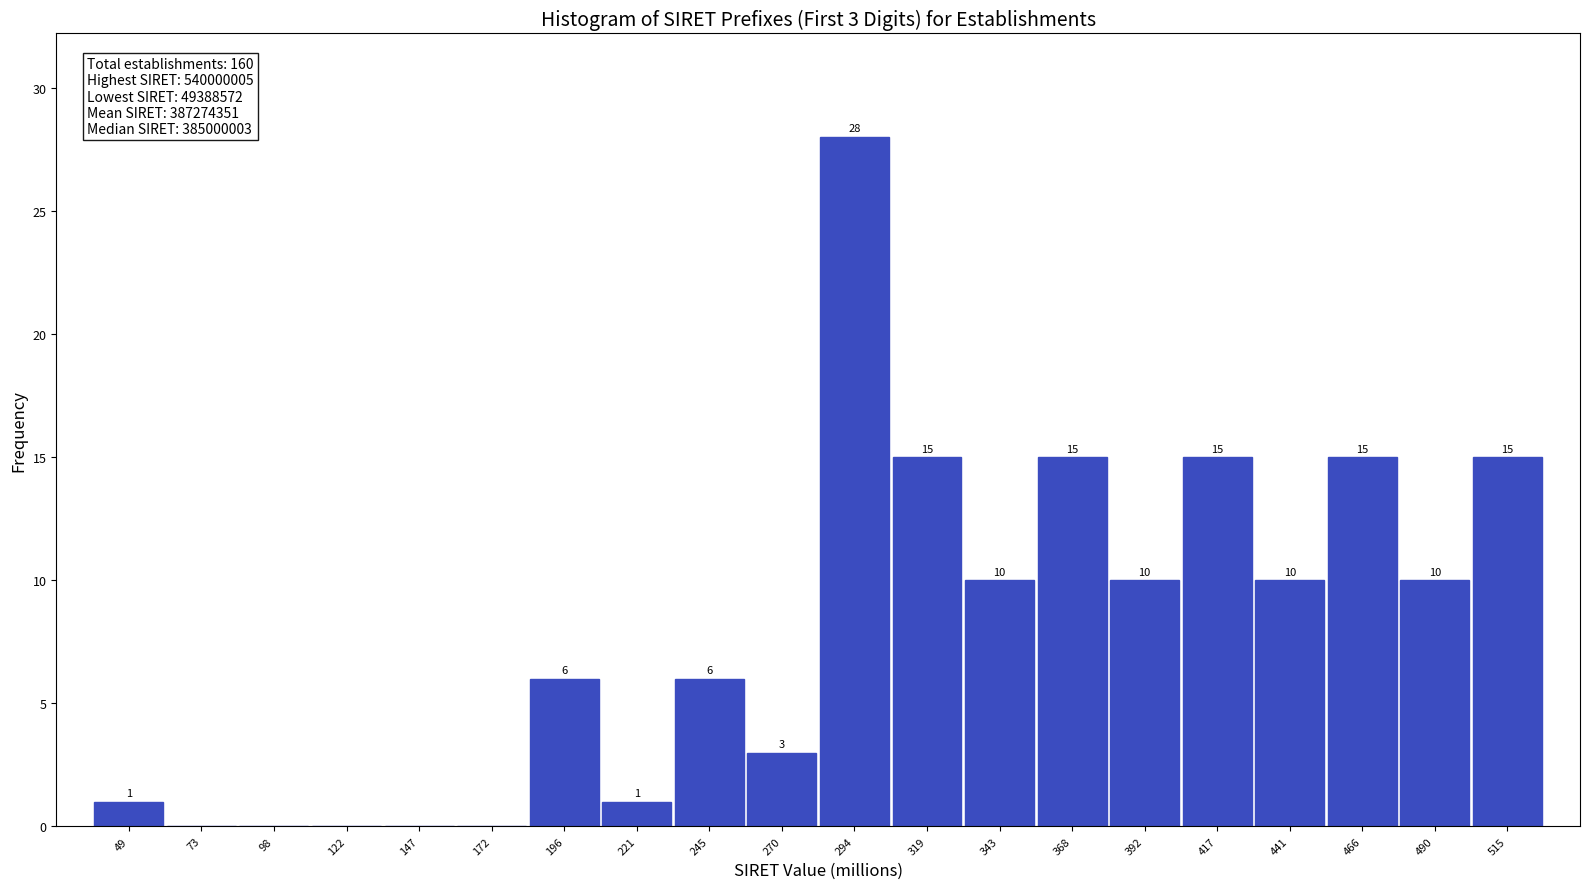

Reading right to left, transcribe all the data shown in this chart.

515=15	490=10	466=15	441=10	417=15	392=10	368=15	343=10	319=15	294=28	270=3	245=6	221=1	196=6	172=0	147=0	122=0	98=0	73=0	49=1